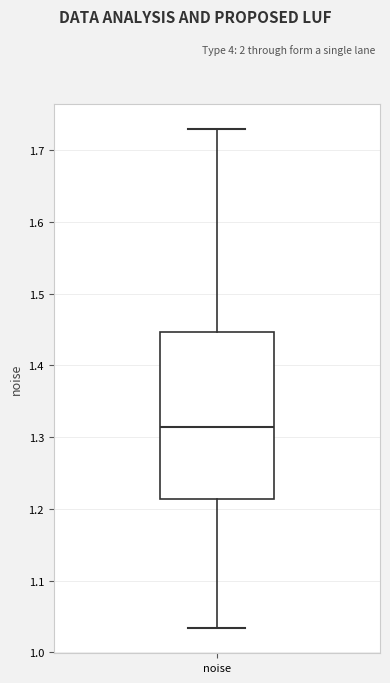

Transcribe this box plot: give where the median line is, the range the box spans, and where the two whiskers end, as read against the y-axis. The values are not printed on the chart, so give them approximately, as read against the axis.

median 1.31, box 1.21 to 1.45, whiskers 1.03 to 1.73